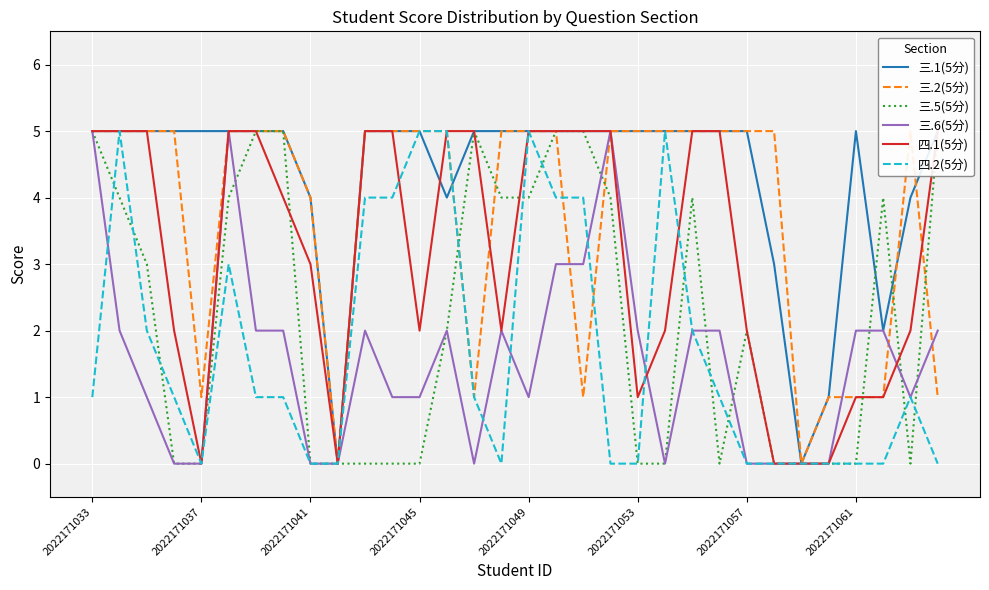

True or false: 四.1(5分) has more than 0 points higher than both neighbors.

False